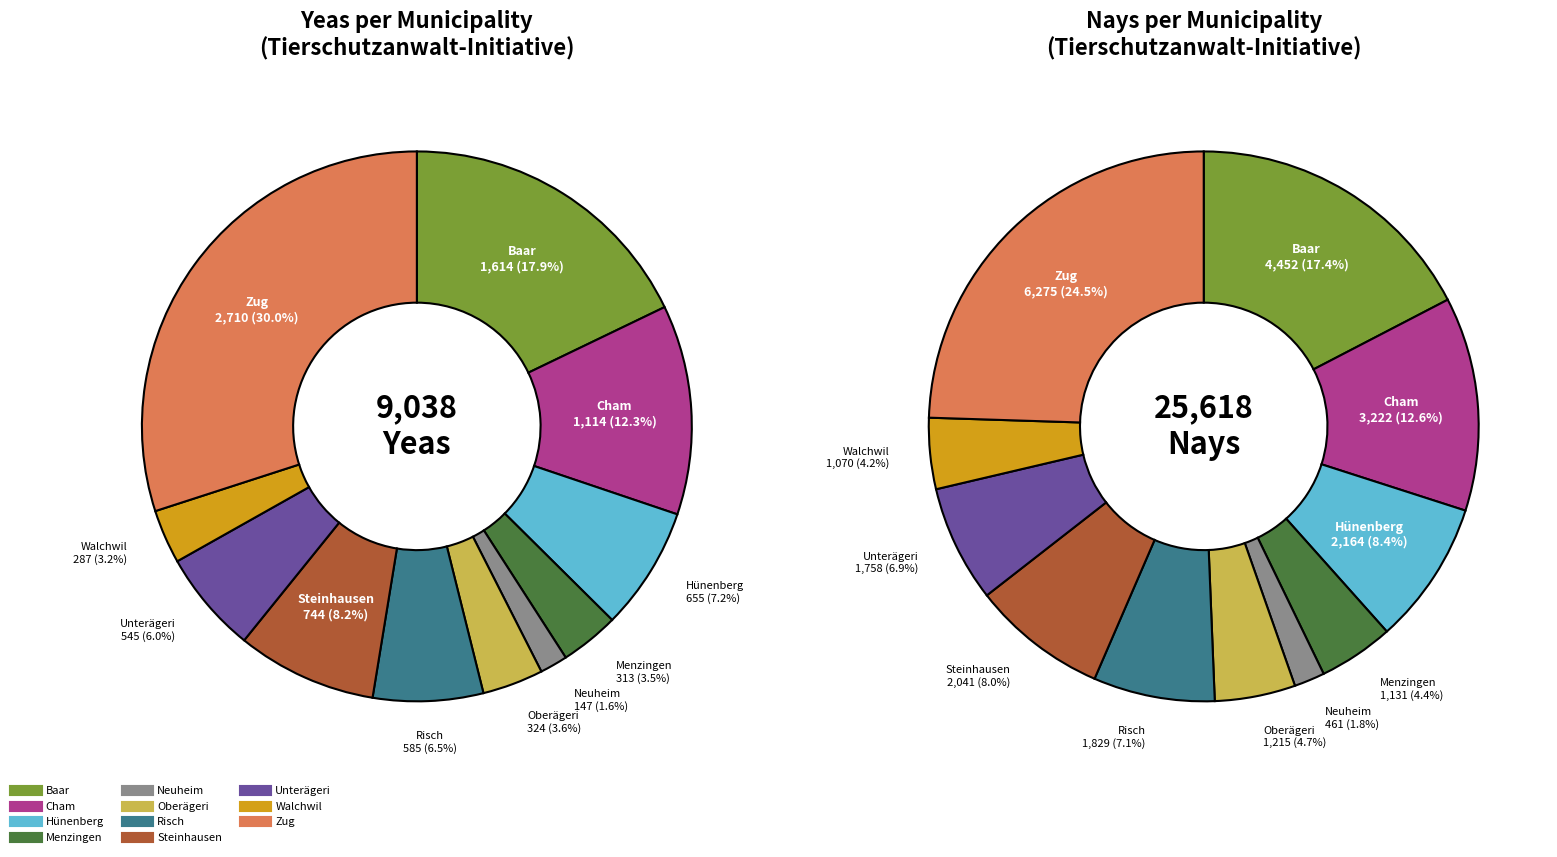

Count the number of slices in the pie.

11